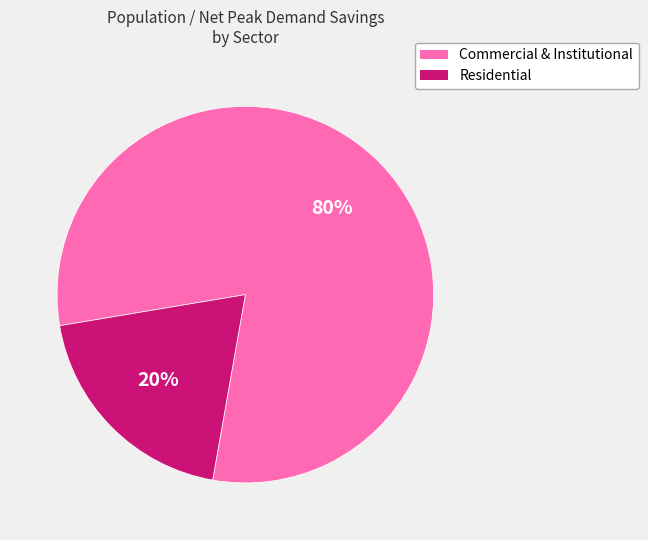

To the nearest percent, what is the average slice percentage?

50%